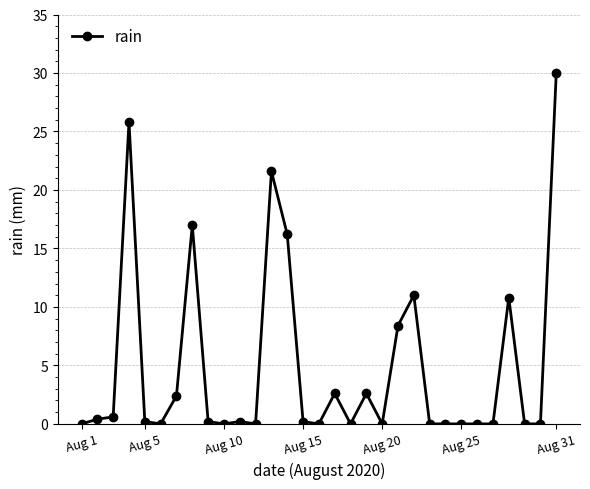

What is the average value?

4.8